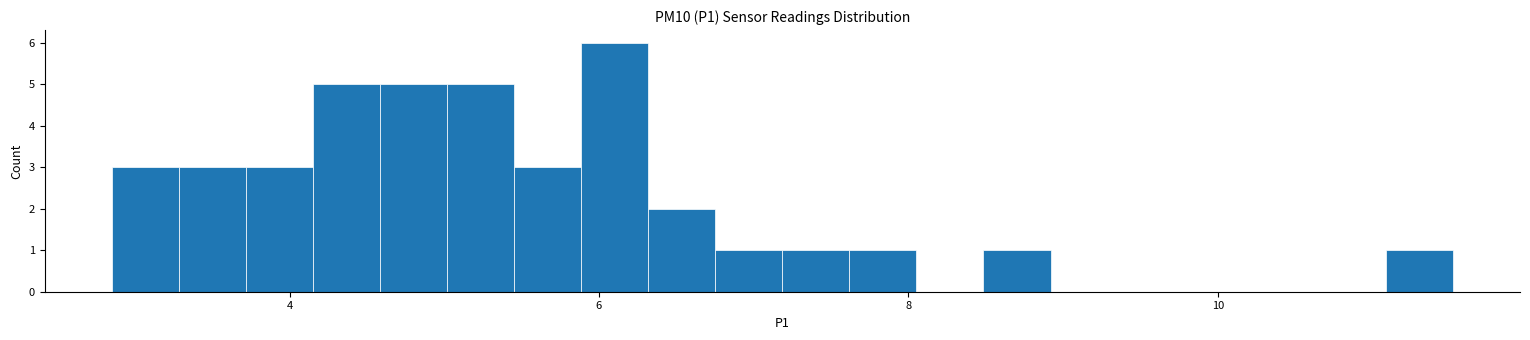

Read against the x-axis, roughly where is the centre of the tallest bar?

6.2